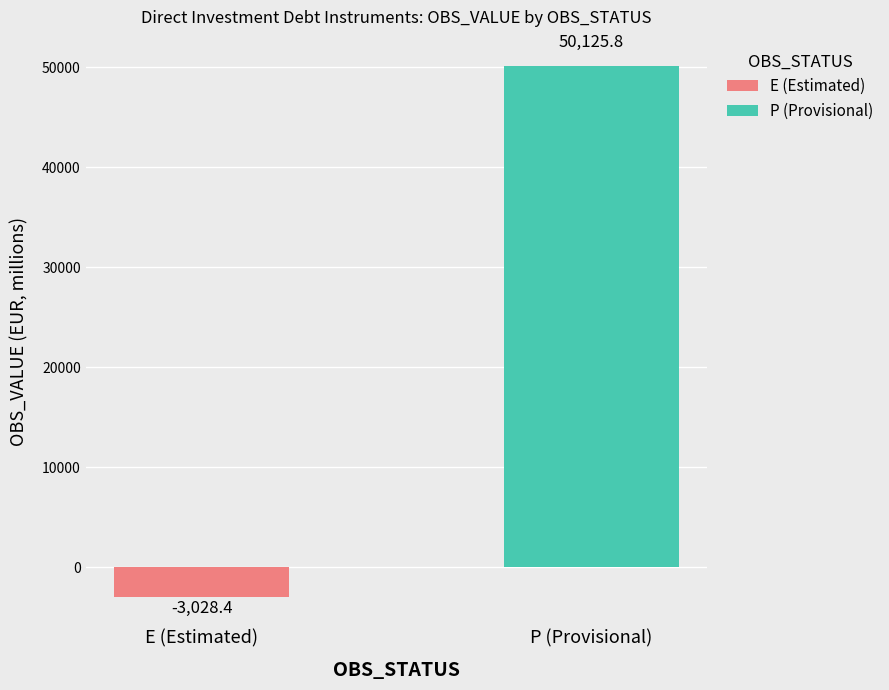

What is the maximum value for E (Estimated)?

-3028.4